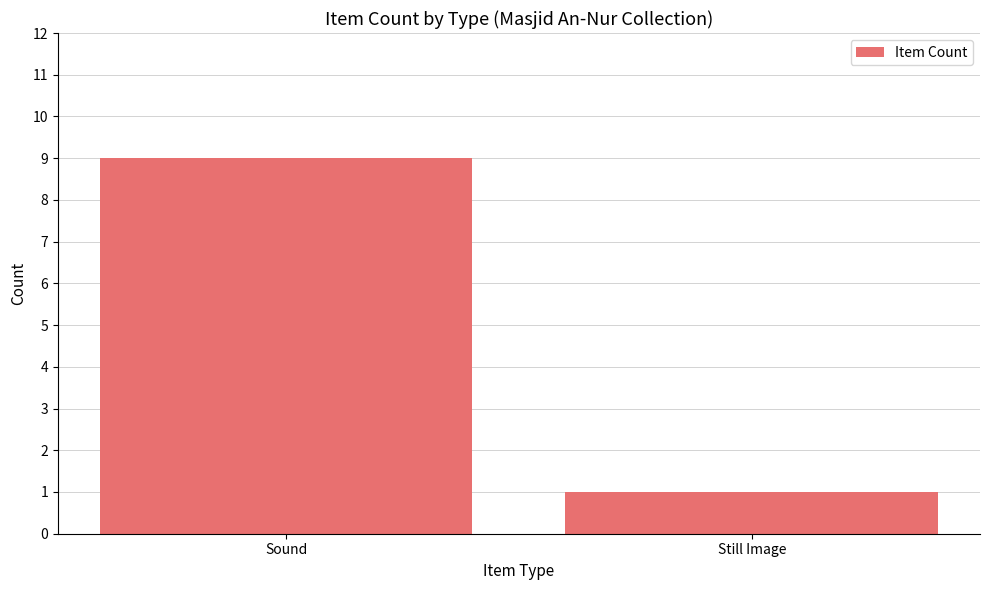

Reading right to left, list all the values displayed in this chart.

Still Image=1	Sound=9